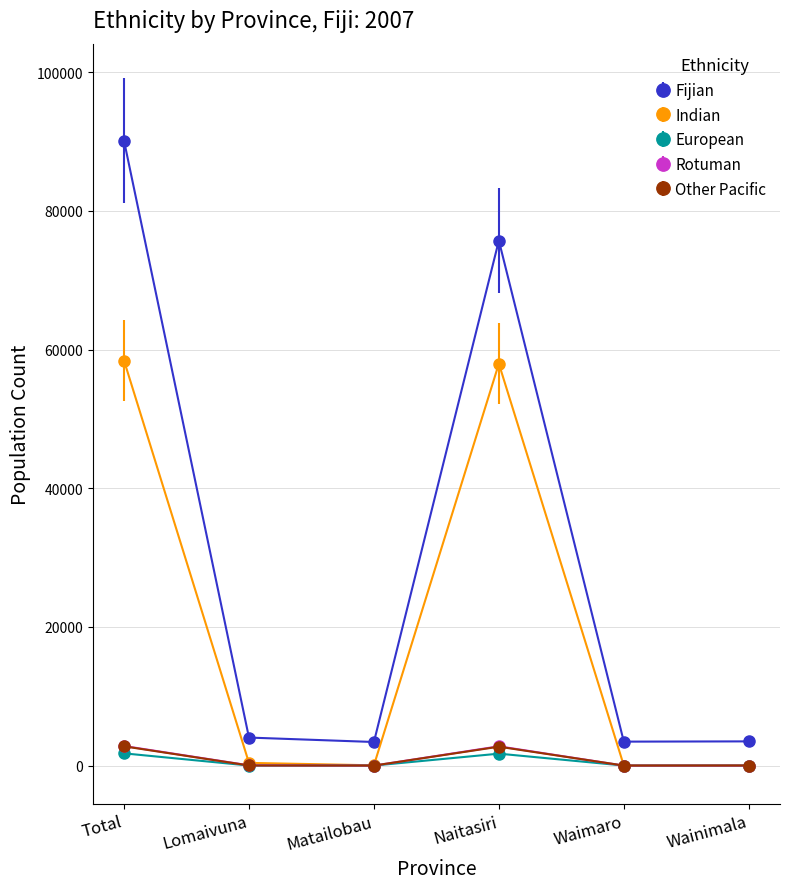

The Fijian series shows 75704 at Naitasiri. True or false?

True